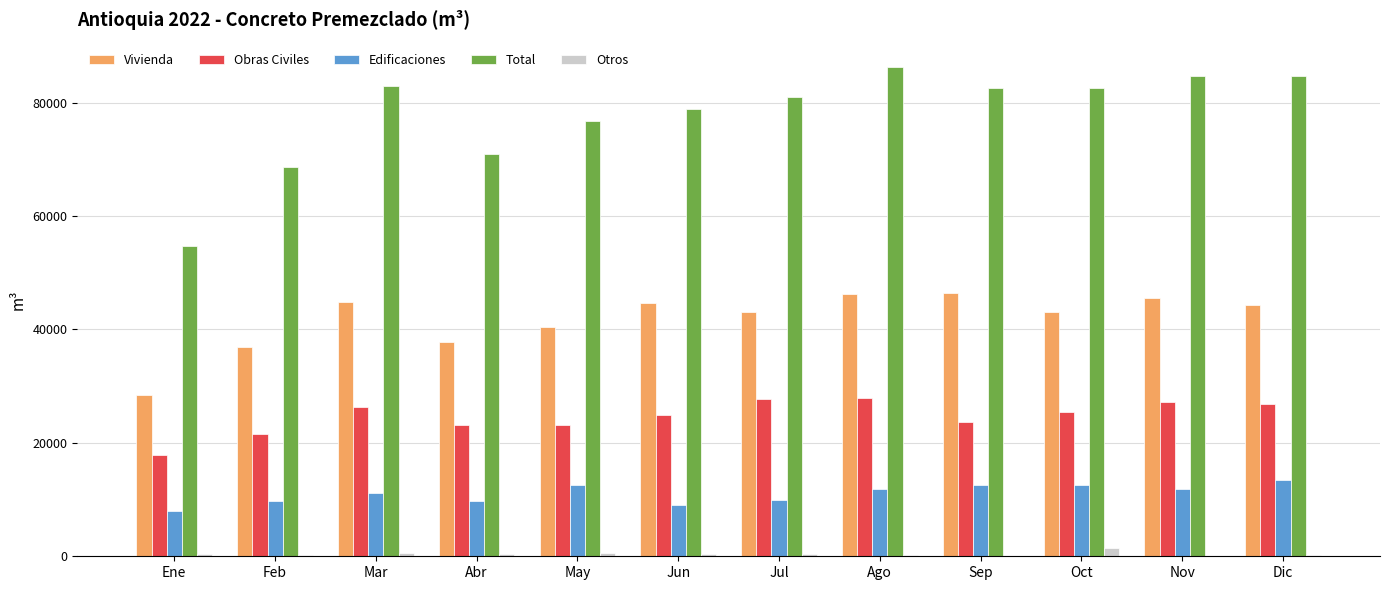

Is the value of Vivienda at May greater than the value of Otros at Nov?

Yes